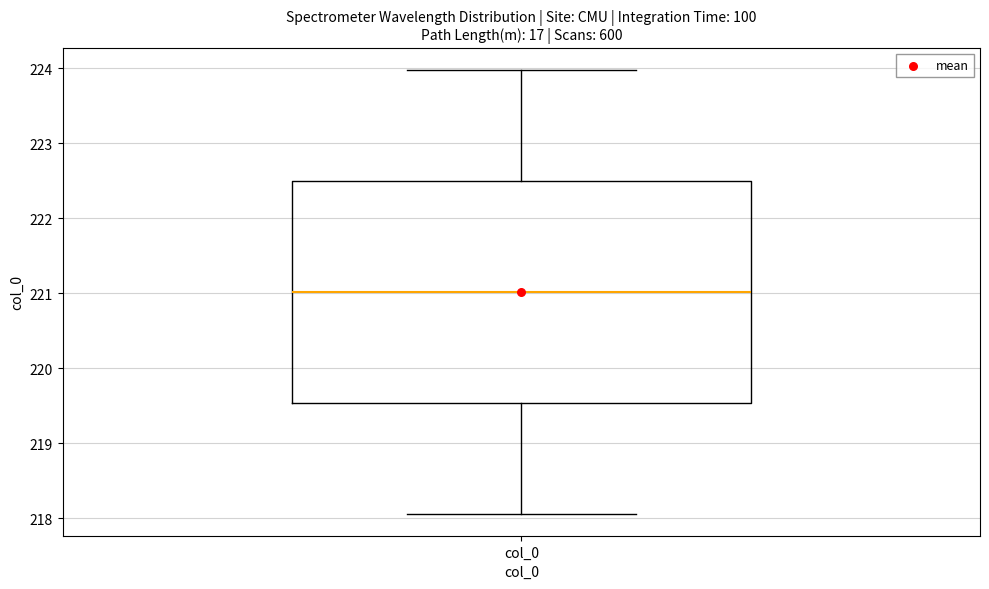

Transcribe this box plot: give where the median line is, the range the box spans, and where the two whiskers end, as read against the y-axis. The values are not printed on the chart, so give them approximately, as read against the axis.

median 221.0, box 219.5 to 222.5, whiskers 218.1 to 224.0